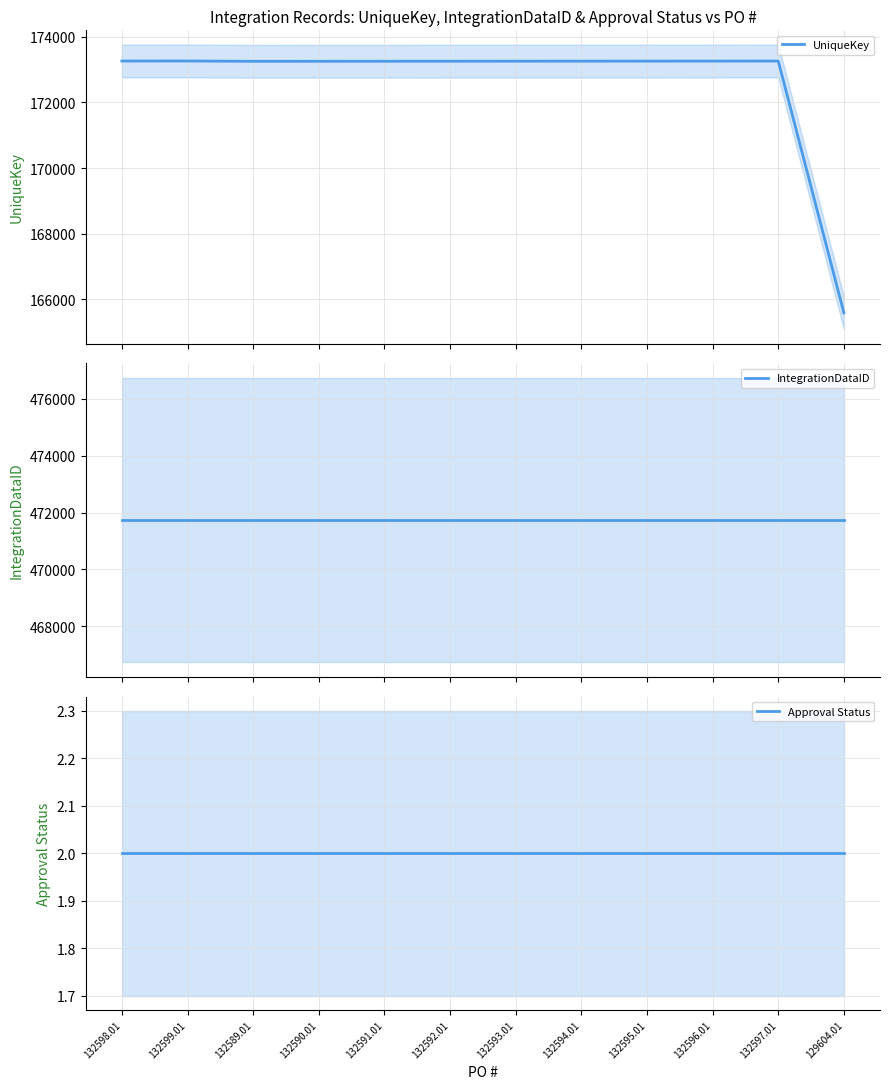

True or false: UniqueKey has a value of 97660 at 132592.01.

False